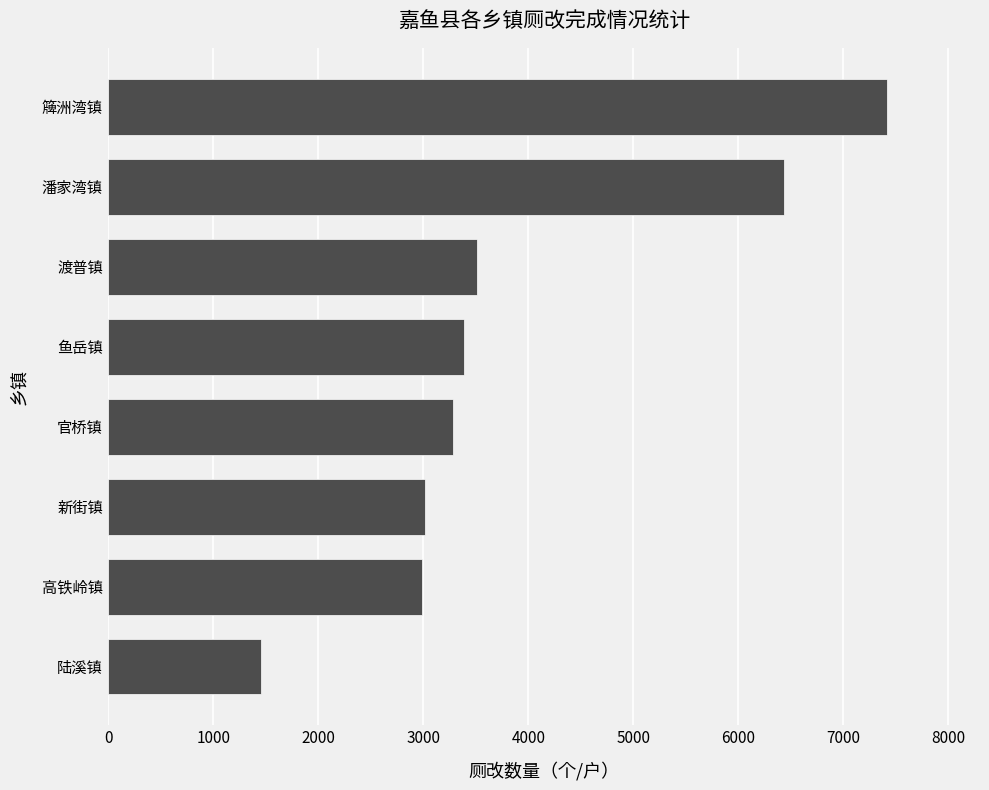

What is the difference between the maximum and second lowest values?

4424